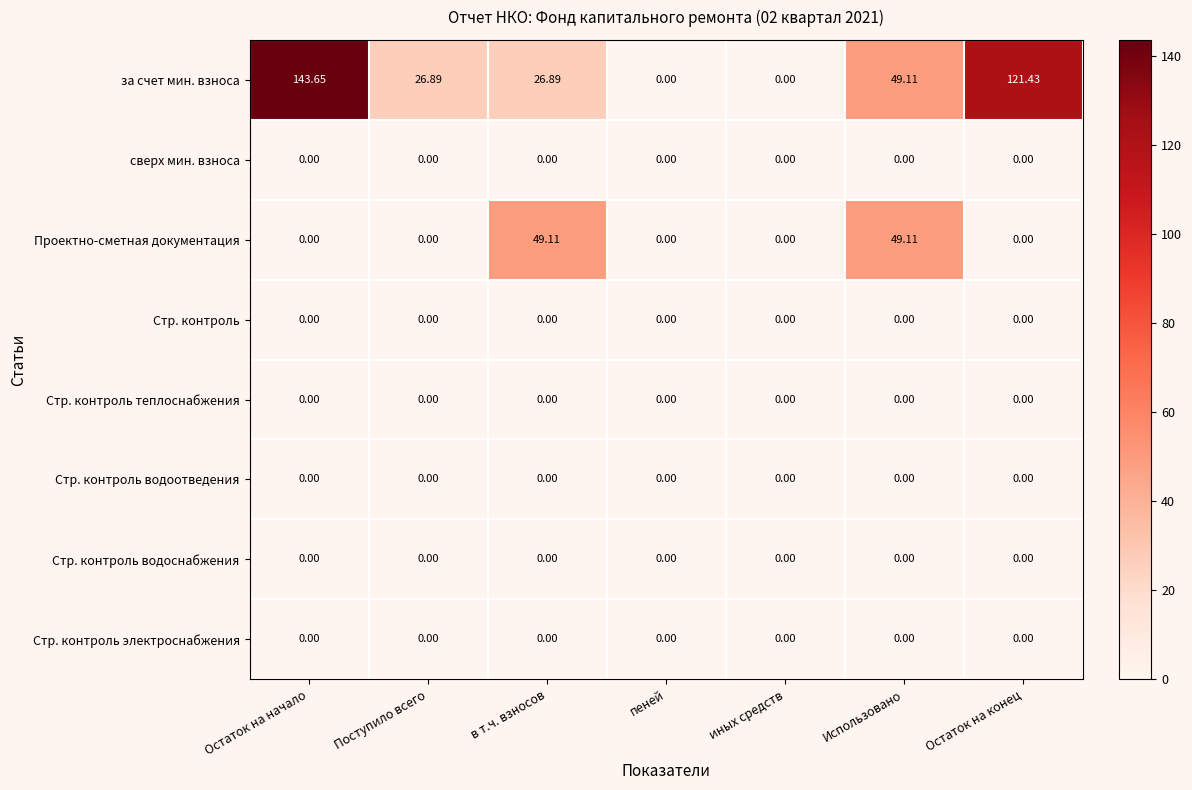

At which label does за счет мин. взноса reach its peak?

Остаток на начало